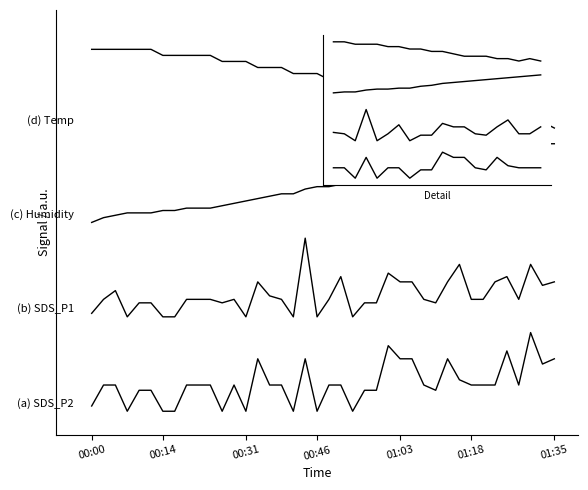

How many lines are shown in the chart?

4